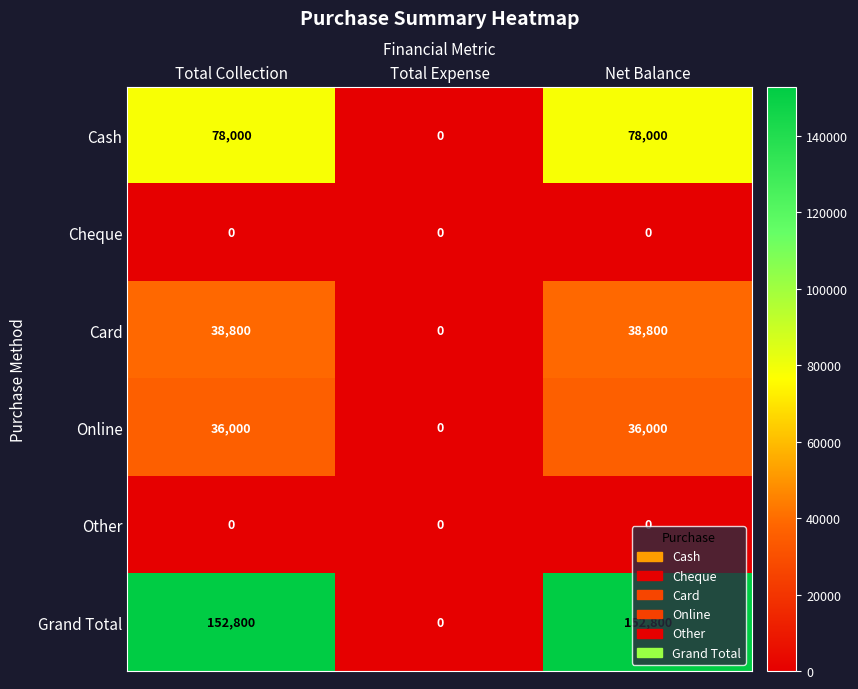

True or false: Online has a value of 0 at Total Expense.

True